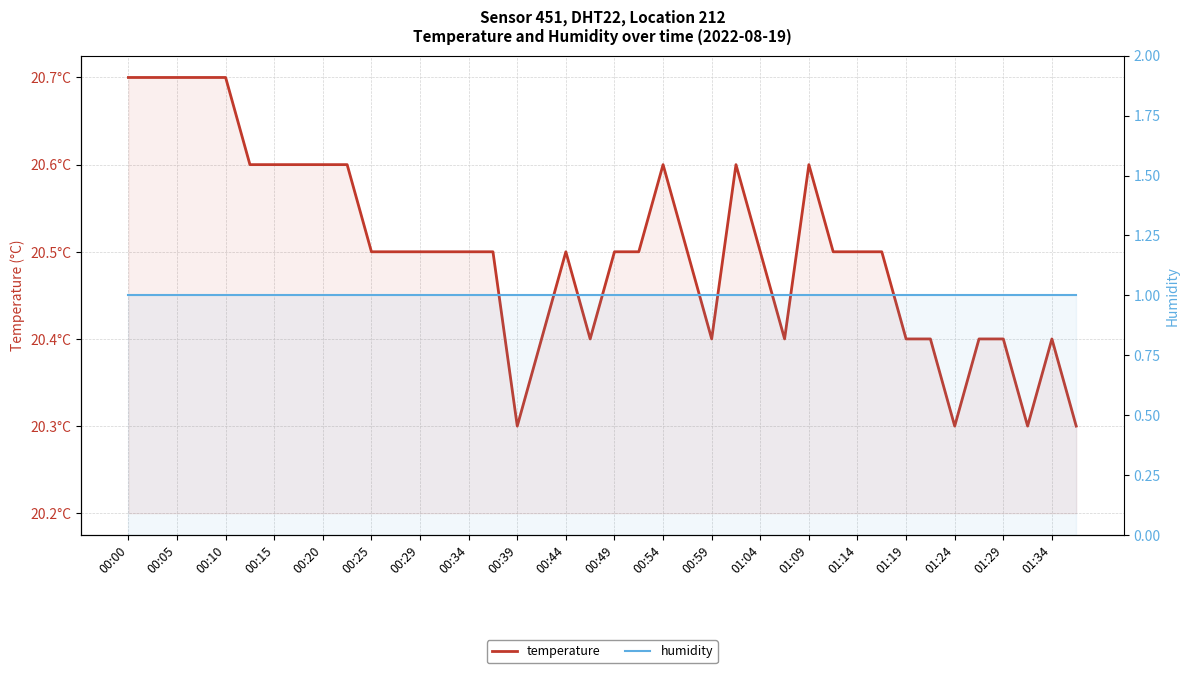

True or false: temperature has more than 0 interior local peaks.

True